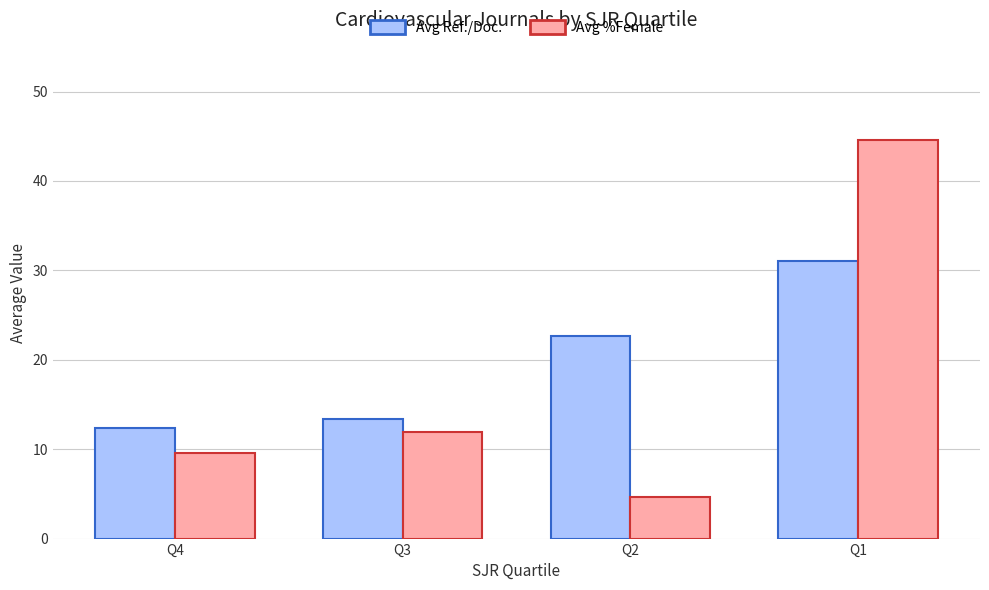

Are the bars grouped side by side (vs. stacked)?

Yes